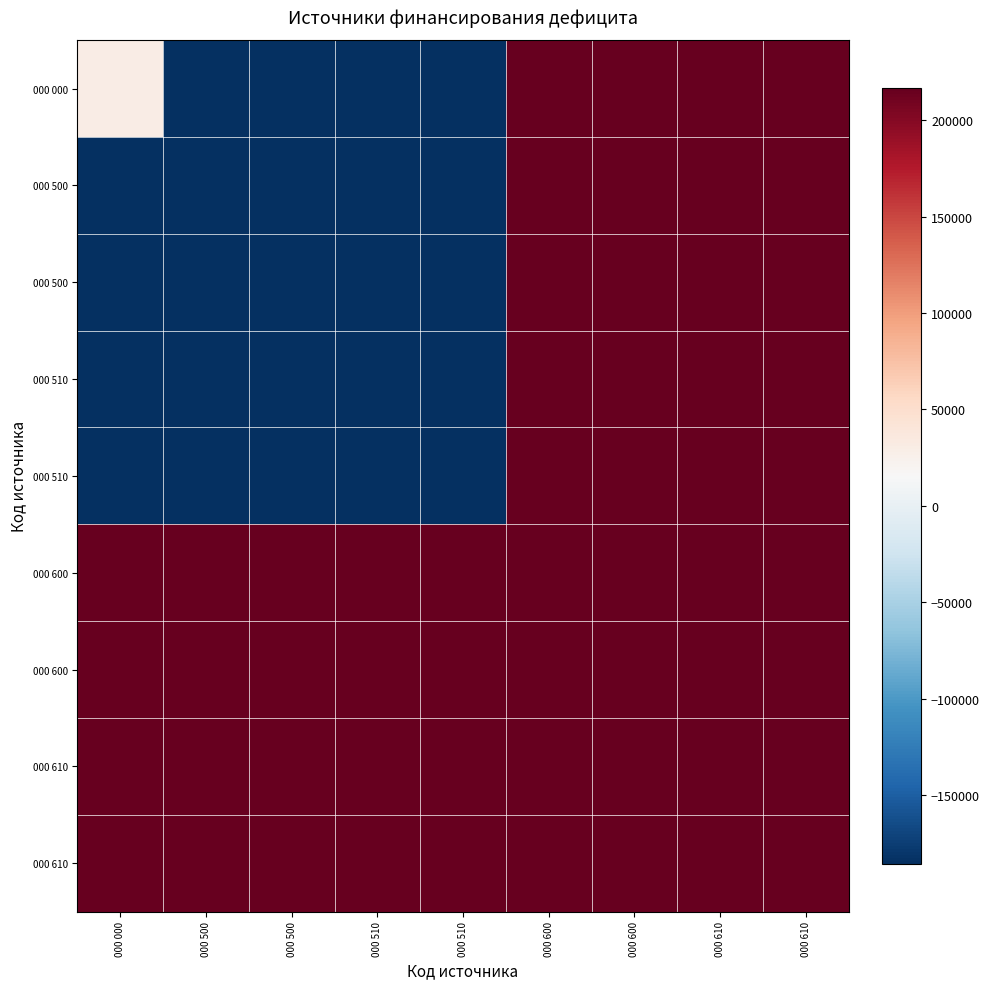

What is the greatest value displayed?

216821.9